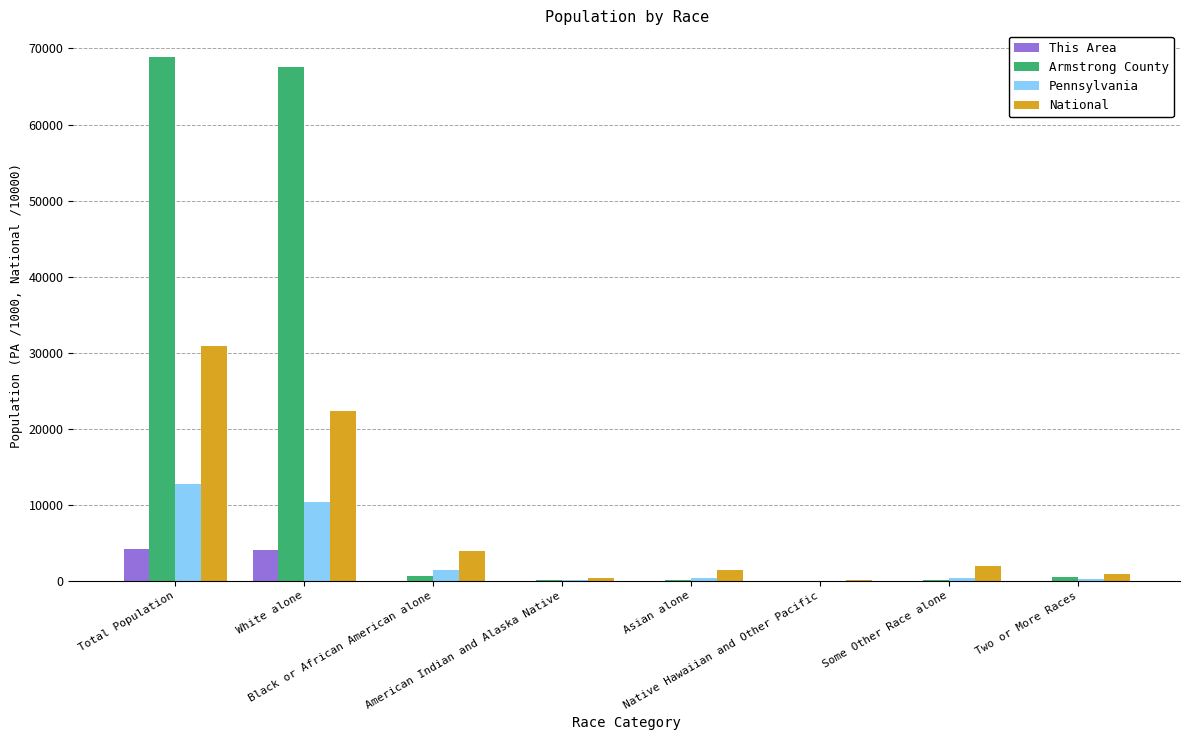

At which label does National reach its peak?

Total Population